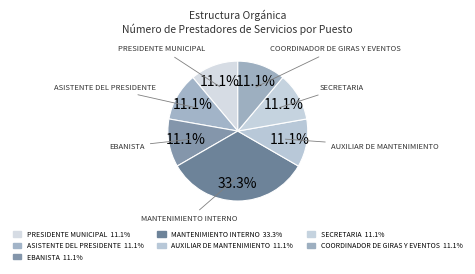

To the nearest percent, what portion does SECRETARIA represent?

11%